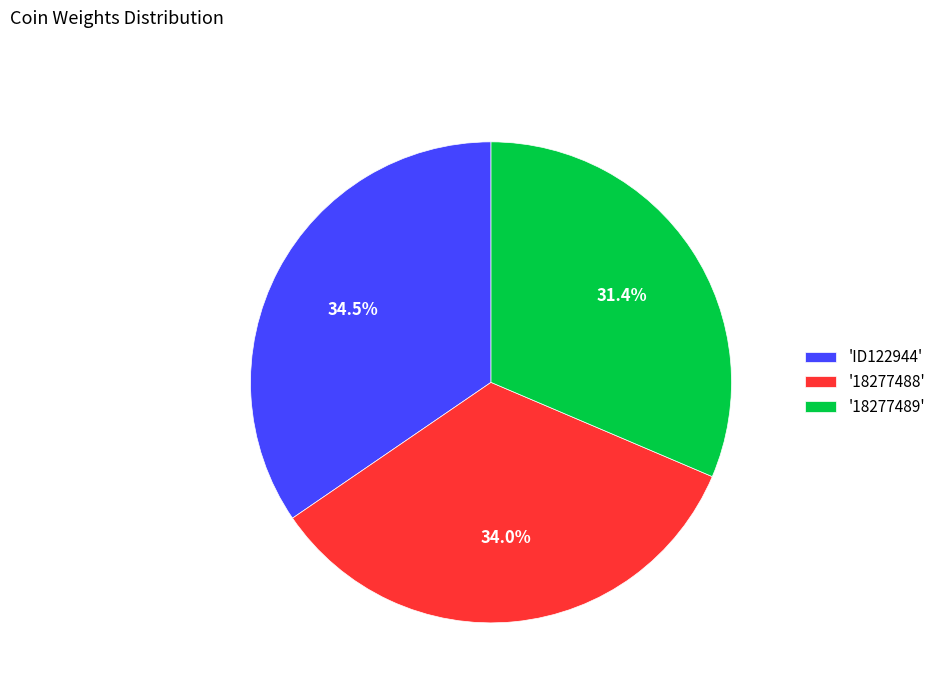

Is there any slice that represents more than half of the pie?

No